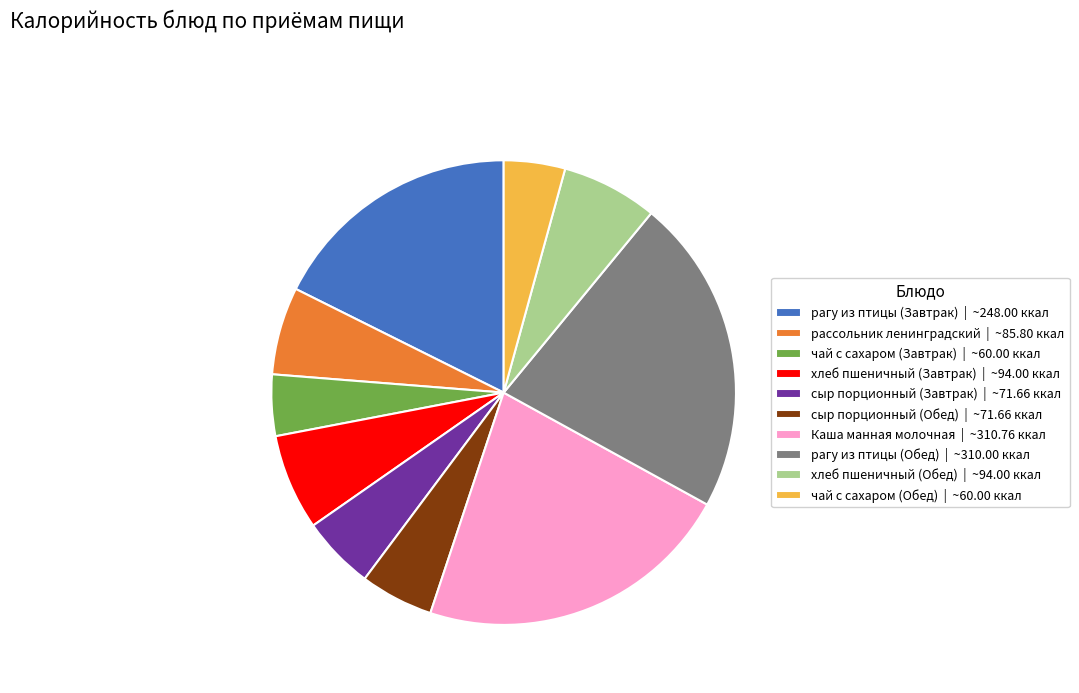

Is there a majority slice in this chart?

No